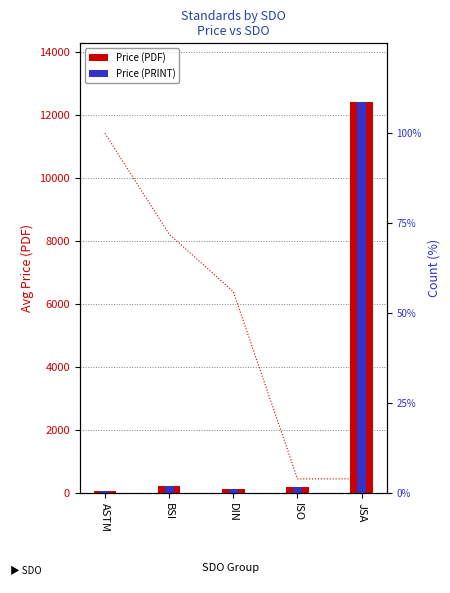

What is the difference between the Price (PDF) values at BSI and JSA?

12180.0